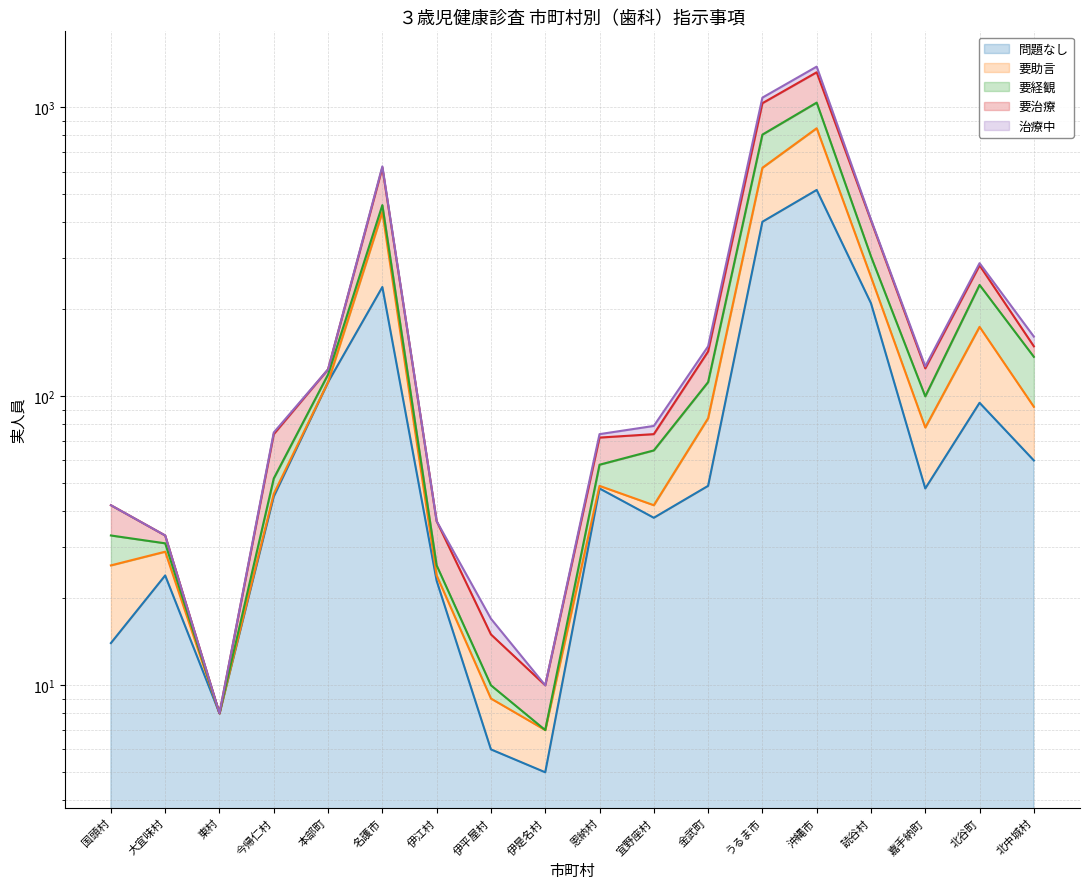

Which series has the largest total across all categories?

要治療